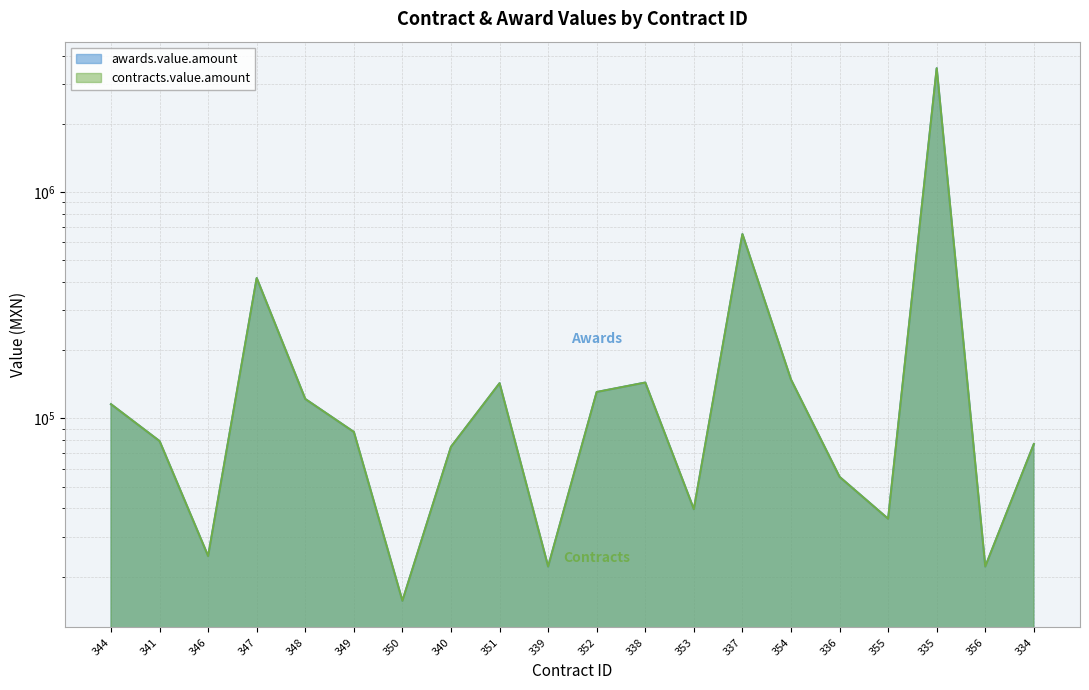

True or false: contracts.value.amount and awards.value.amount cross at least once.

False